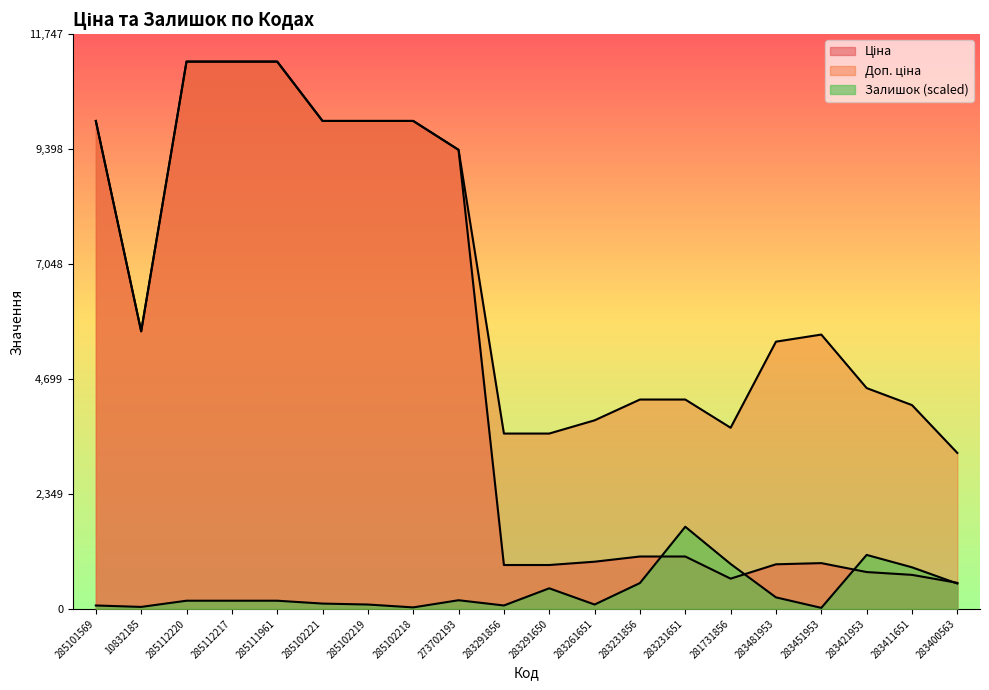

Which category has the highest value across all series?

285112220